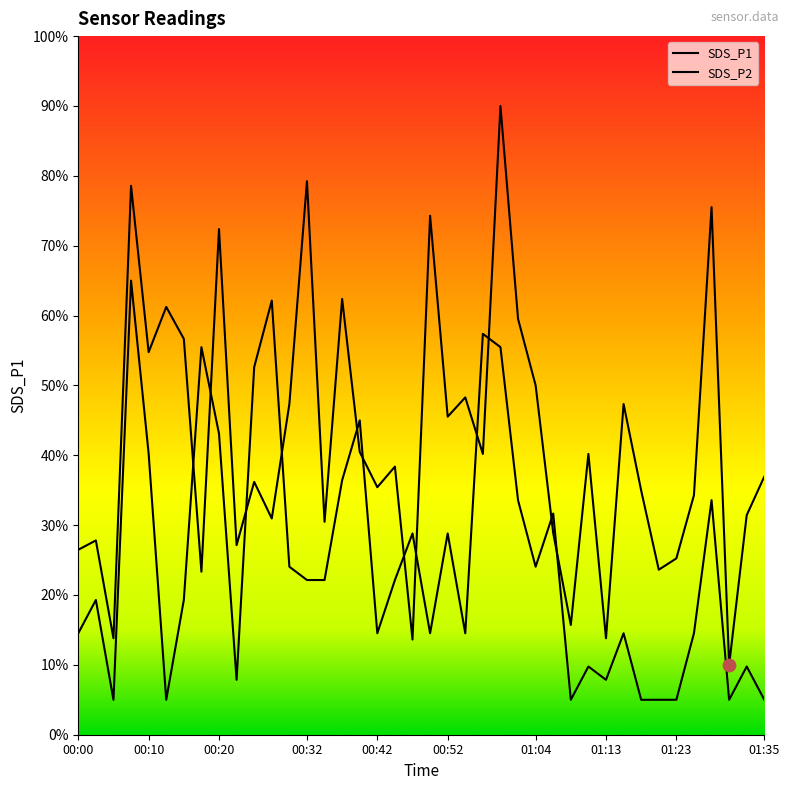

At how many categories does at least one series exceed 20?

36